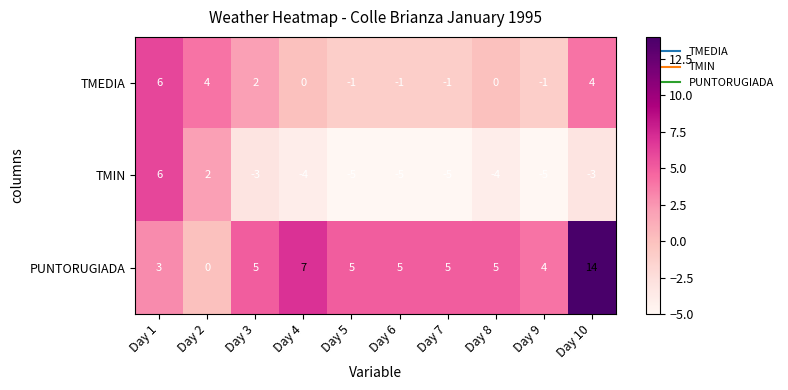

What is the greatest value displayed?

14